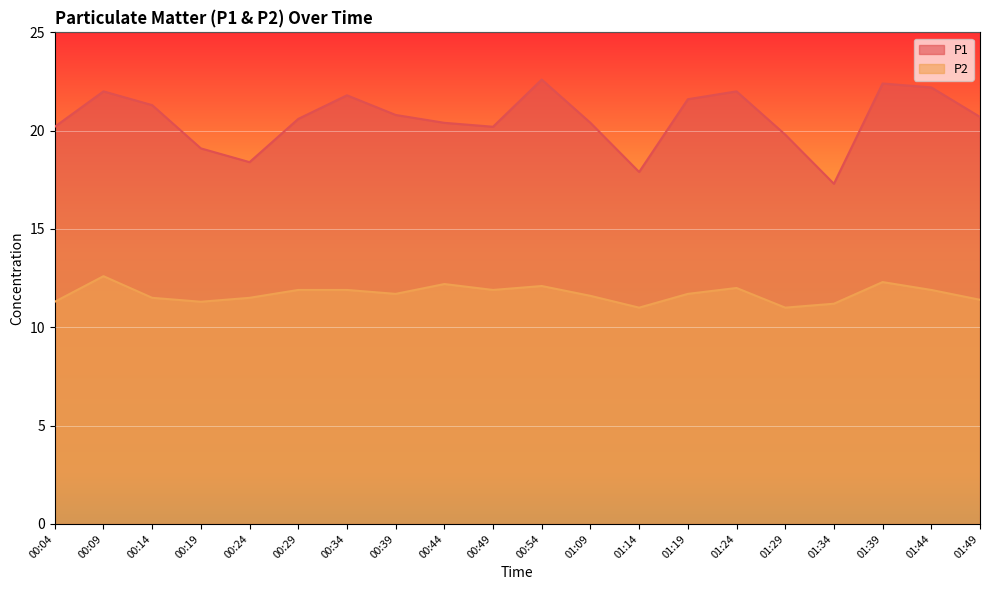

List the series in order of their peak value, lowest first.

P2, P1